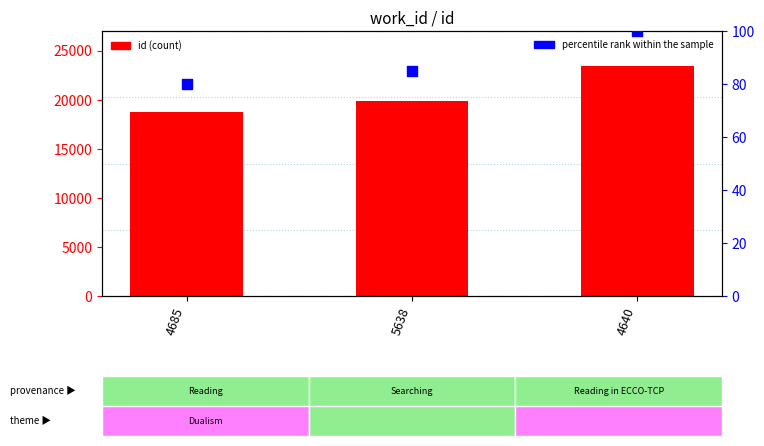

Is the value of percentile rank within the sample at 4640 greater than the value of id (count) at 4685?

No